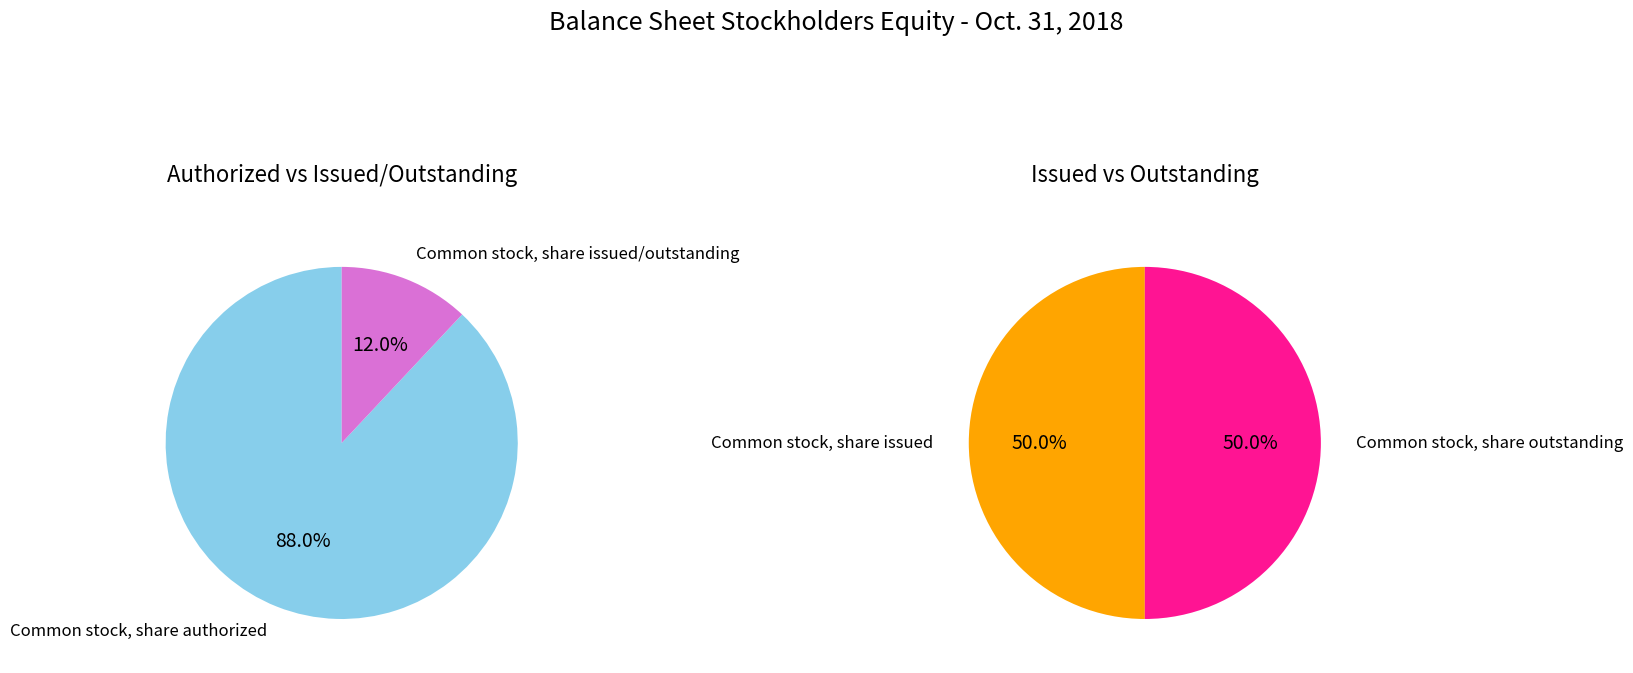

Does any single category account for the majority?

Yes